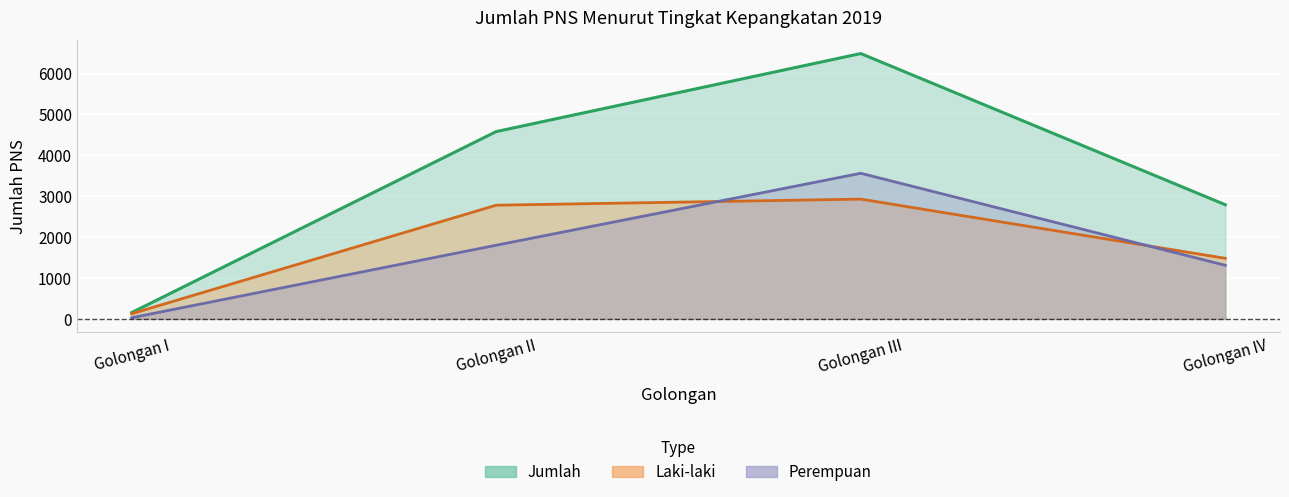

What is the sum of the Jumlah values at Golongan IV and Golongan I?

2944